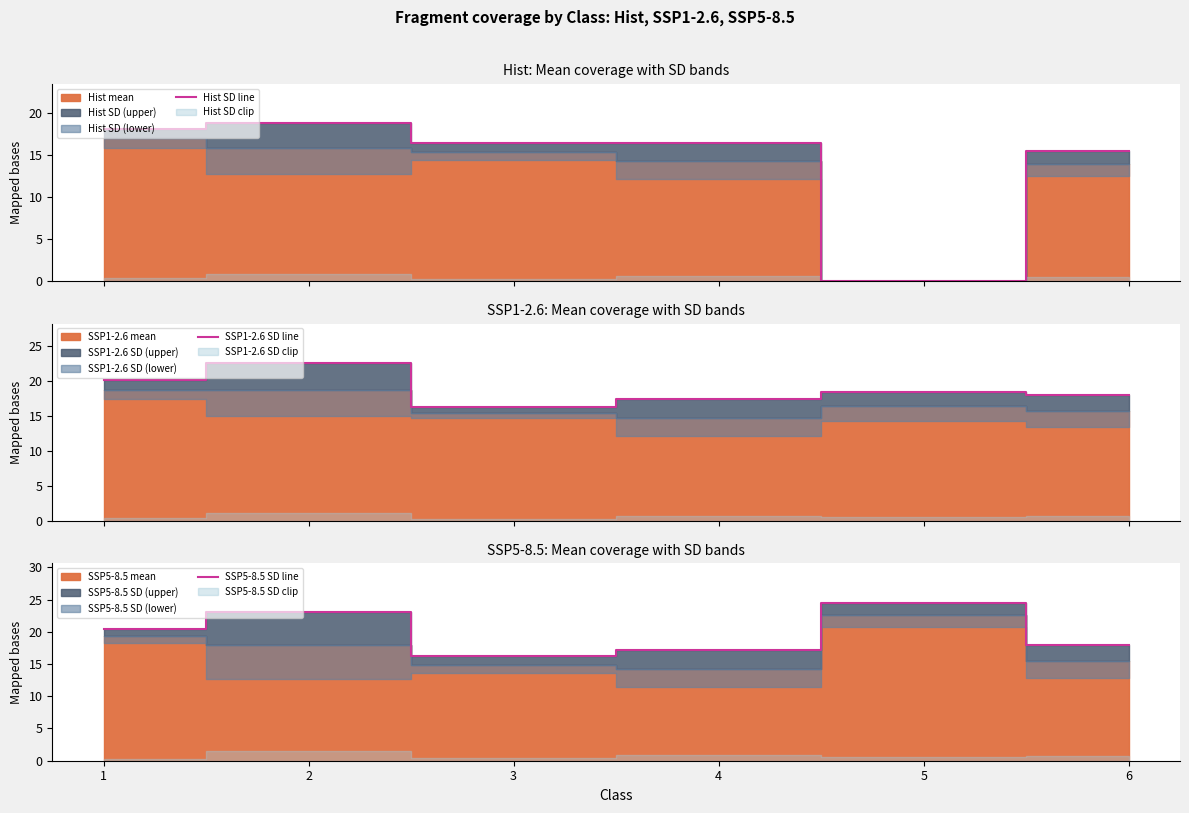

Which series ends up on top after the final intersection of SSP1-2.6 SD line and SSP5-8.5 SD line?

SSP1-2.6 SD line